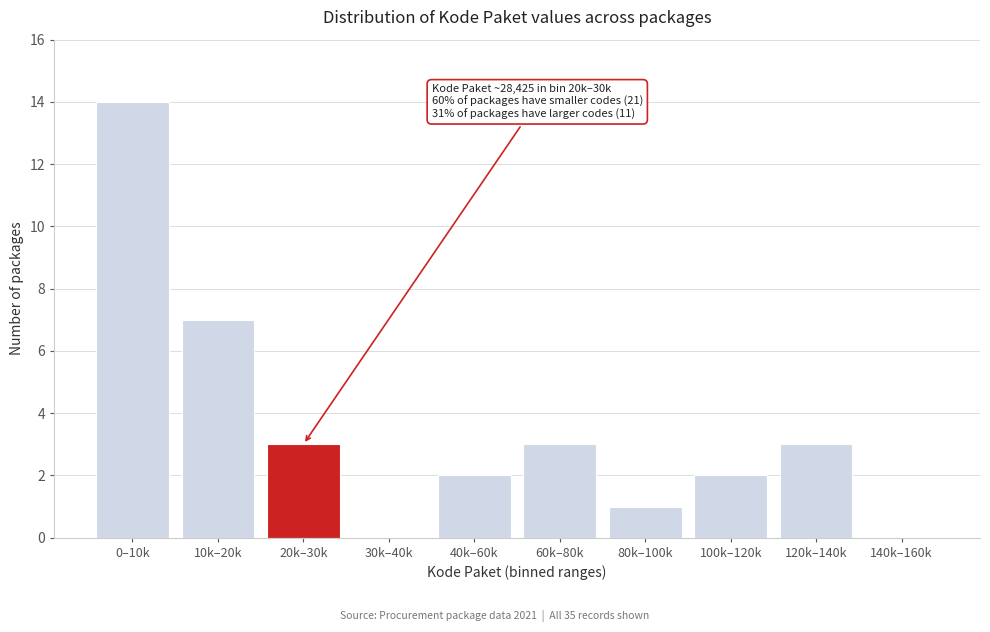

Reading right to left, list all the values displayed in this chart.

140k–160k=0	120k–140k=3	100k–120k=2	80k–100k=1	60k–80k=3	40k–60k=2	30k–40k=0	20k–30k=3	10k–20k=7	0–10k=14